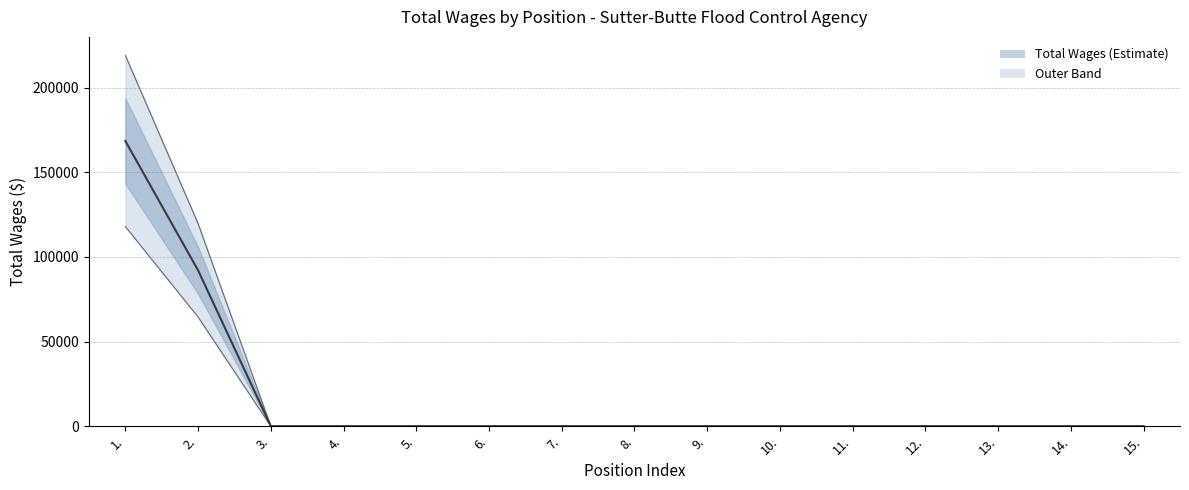

What position from the right is 8.?

8